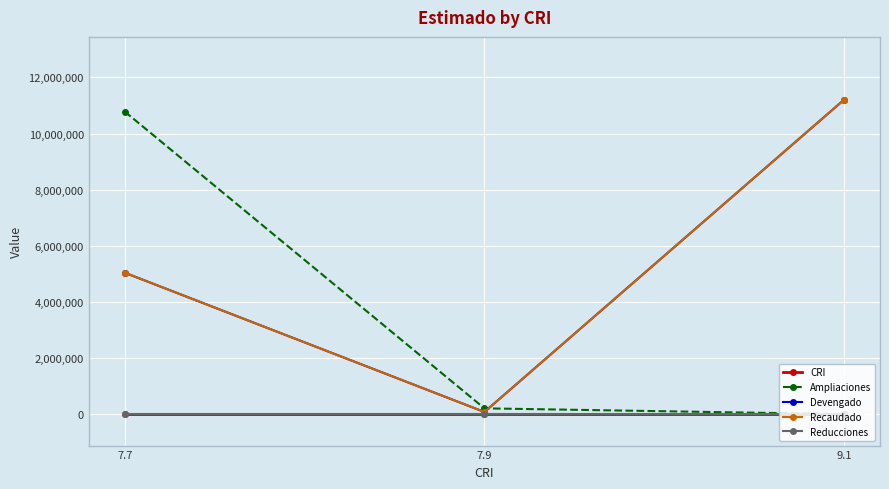

What is the difference between the maximum and minimum values in the Ampliaciones series?

10781413.2